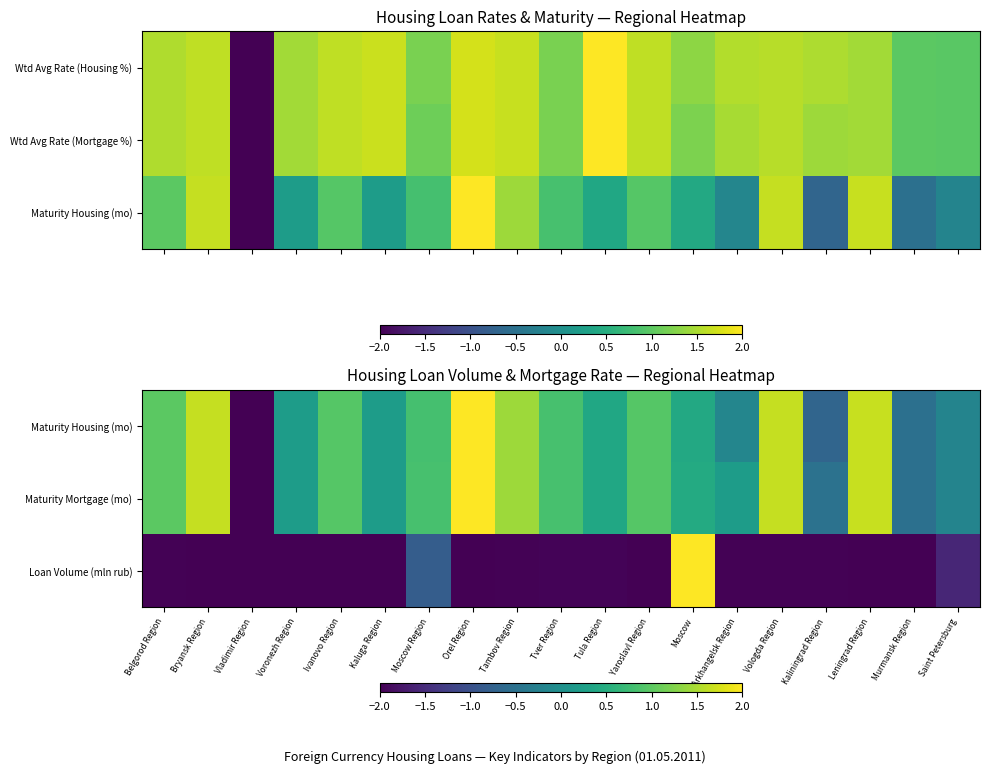

What is the difference between the Loan Volume (mln rub) values at Murmansk Region and Saint Petersburg?

0.4